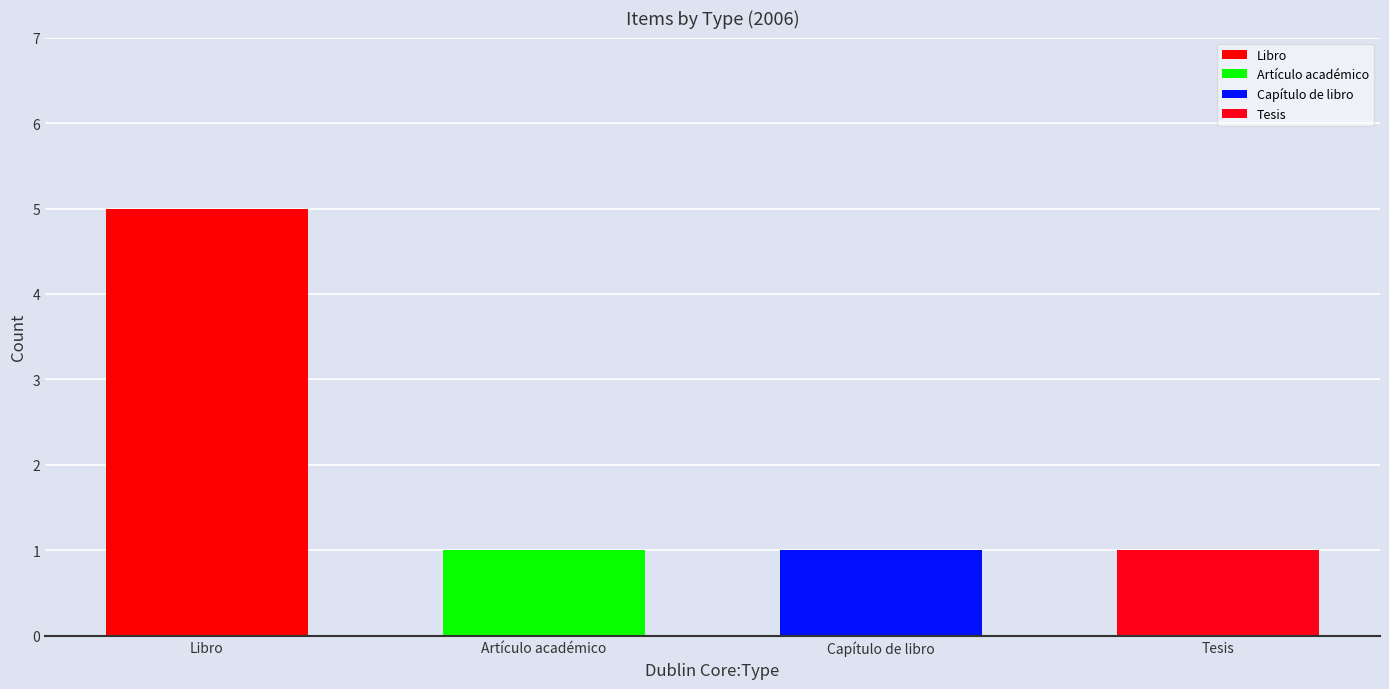

Reading left to right, list all the values displayed in this chart.

5	1	1	1